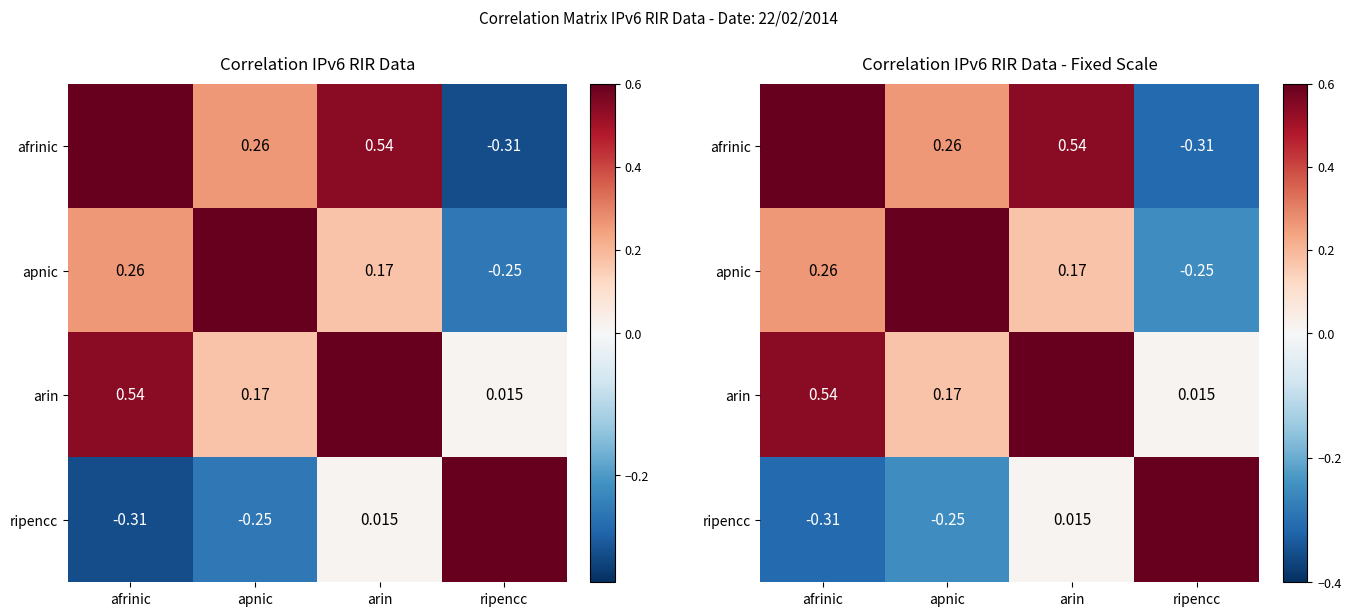

How many categories are shown in the chart?

4